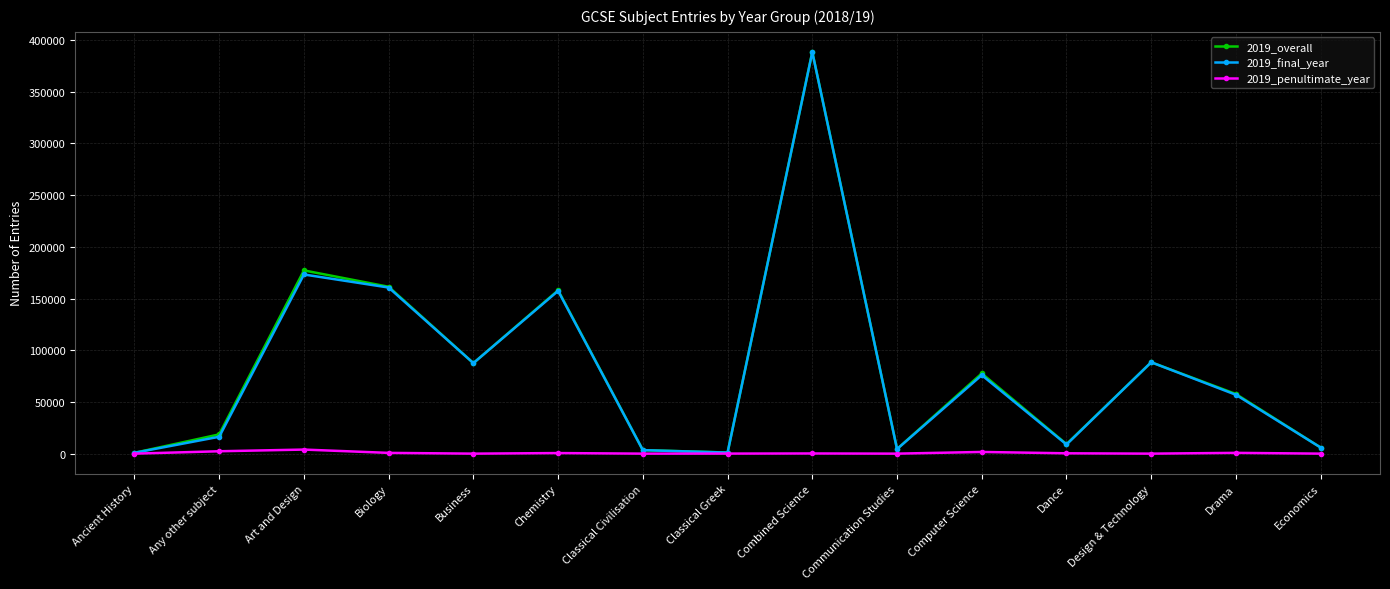

At which category does 2019_final_year reach its first local peak?

Art and Design